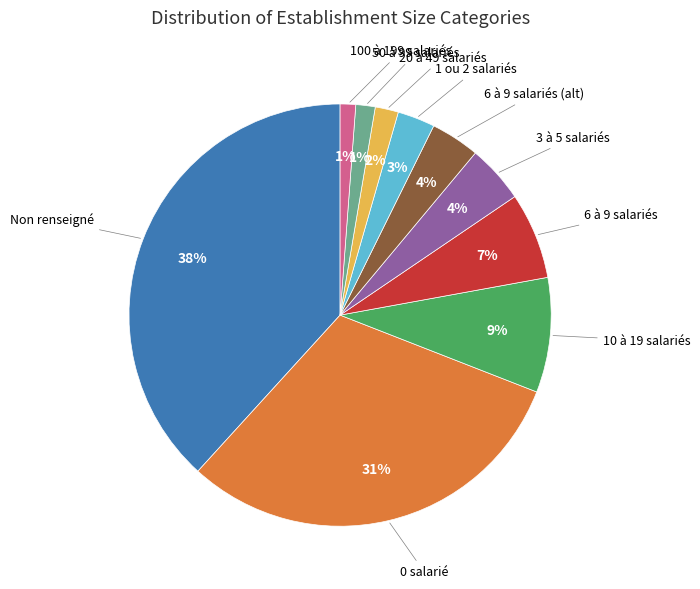

To the nearest percent, what is the average slice percentage?

10%